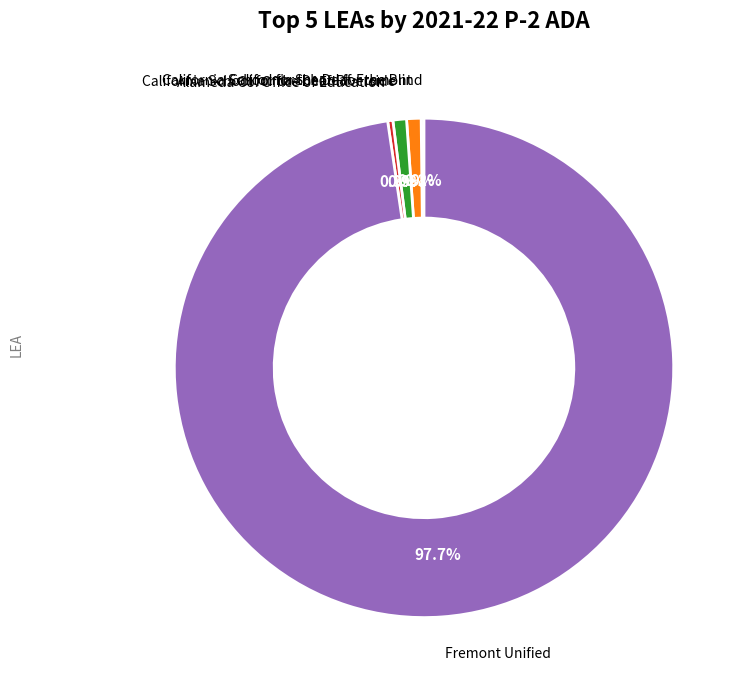

To the nearest percent, what is the average slice percentage?

20%